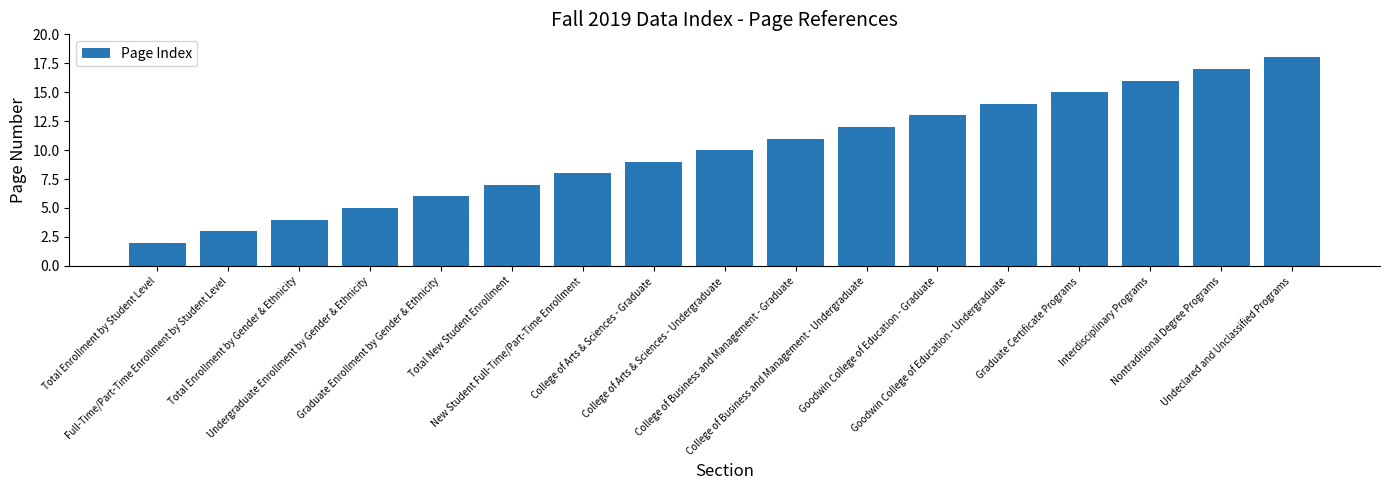

What is the label of the 1st bar from the right?

Undeclared and Unclassified Programs